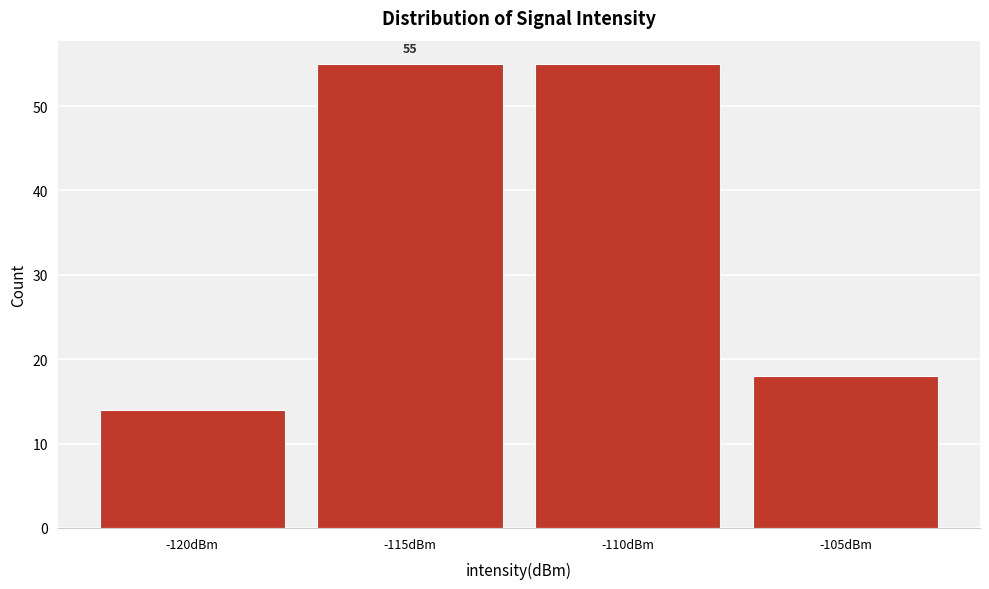

Reading left to right, transcribe all the data shown in this chart.

14	55	55	18